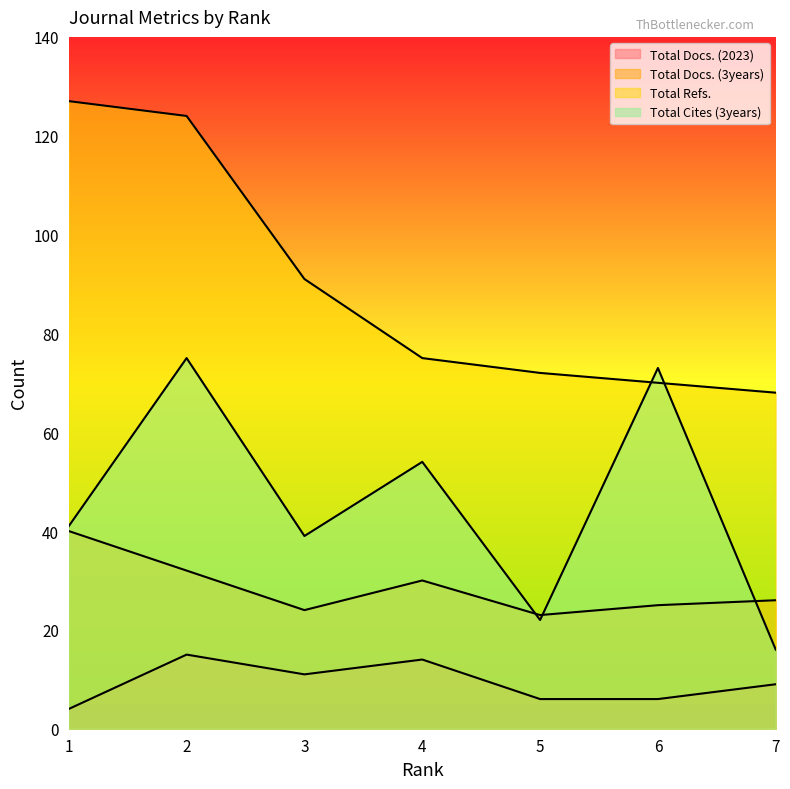

Reading right to left, list all the values displayed in this chart.

Total Docs. (2023): 7=9	6=6	5=6	4=14	3=11	2=15	1=4
Total Docs. (3years): 7=26	6=25	5=23	4=30	3=24	2=32	1=40
Total Refs.: 7=68	6=70	5=72	4=75	3=91	2=124	1=127
Total Cites (3years): 7=16	6=73	5=22	4=54	3=39	2=75	1=41